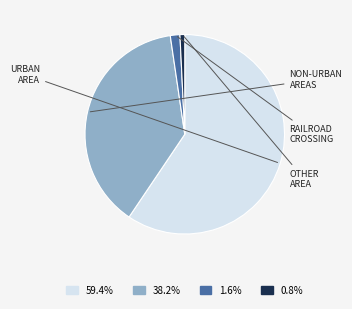

Is there any slice that represents more than half of the pie?

Yes